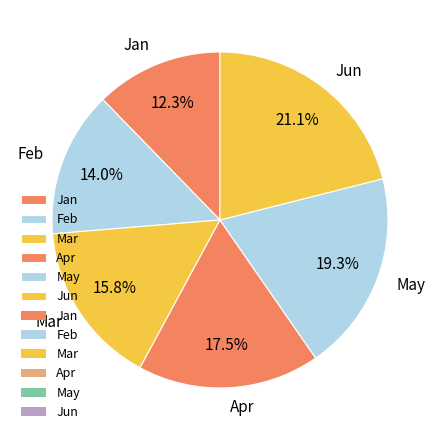

How many segments does this pie chart have?

6